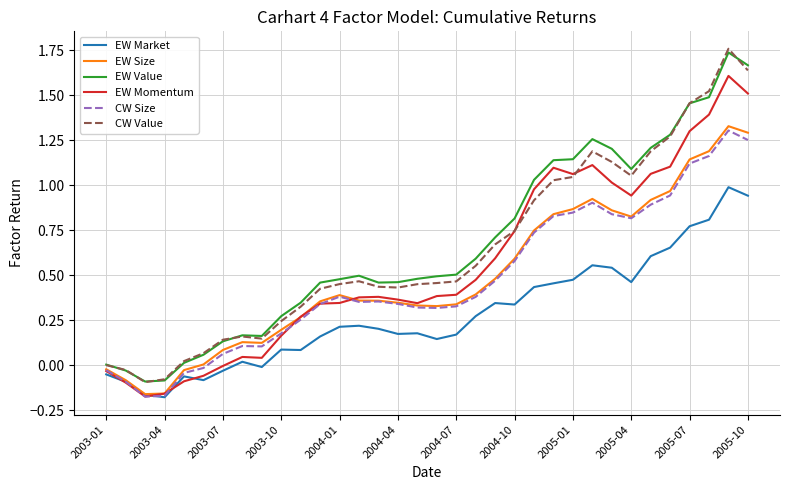

Does the chart display data point markers on the line(s)?

No